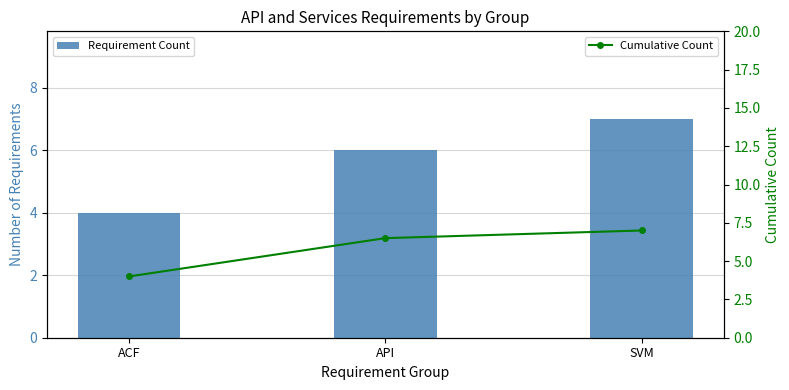

At which category is the sum across all series the highest?

SVM